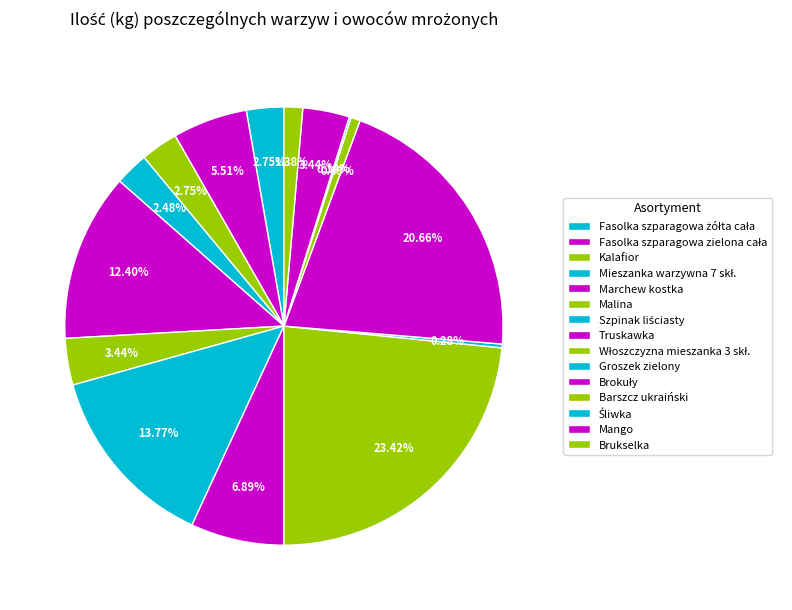

What percentage do Kalafior and Marchew kostka together represent?

15.2%